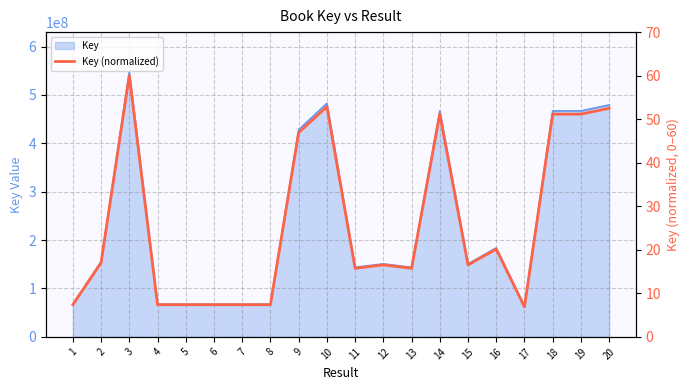

True or false: there are more than 1 points higher than both neighbors.

True